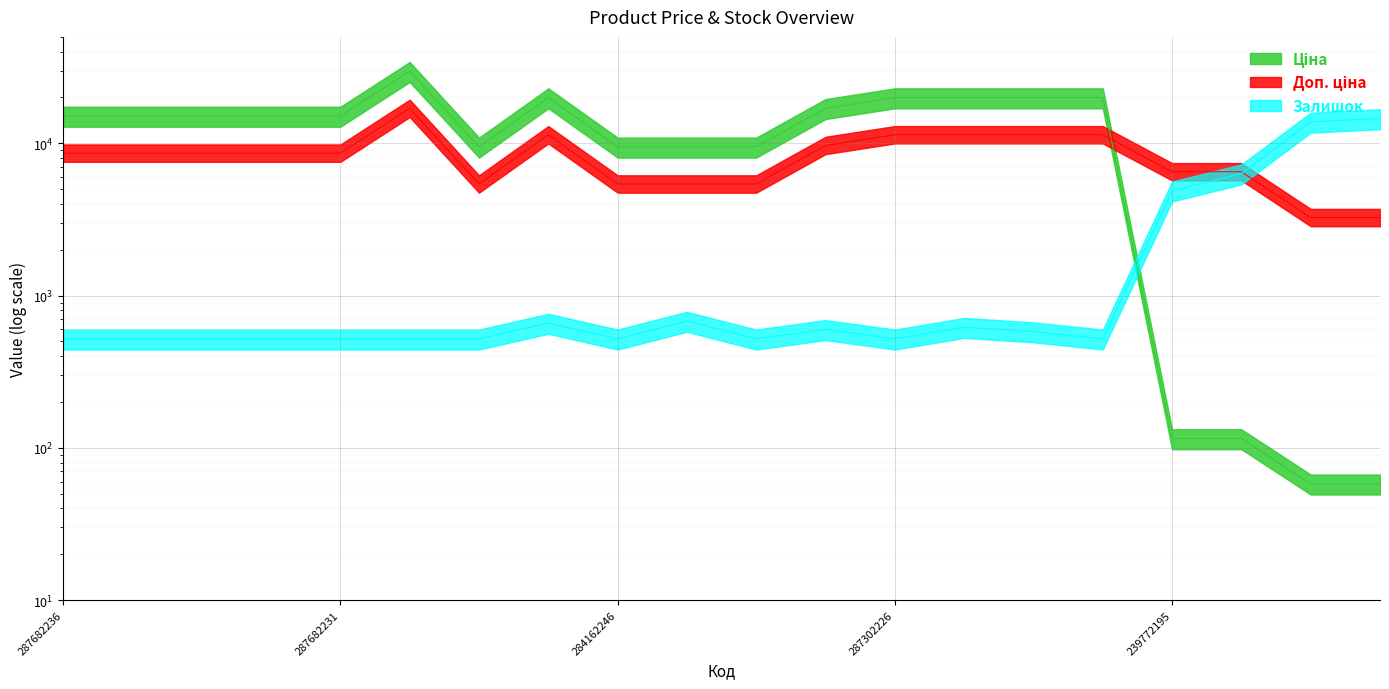

What is the label of the 11th point from the left?

284162244